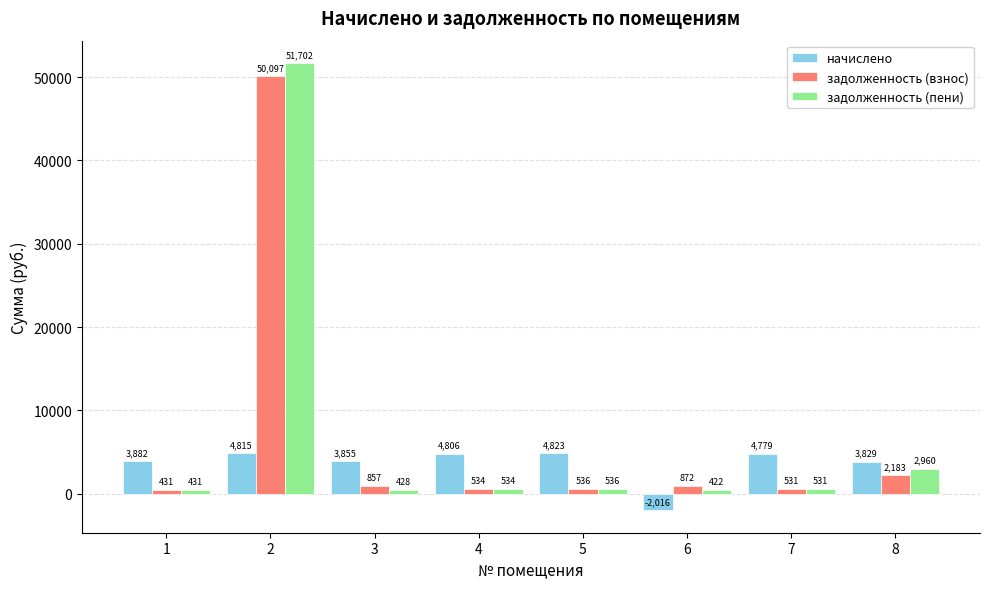

What is the difference between the maximum and minimum values in the задолженность (взнос) series?

49665.4